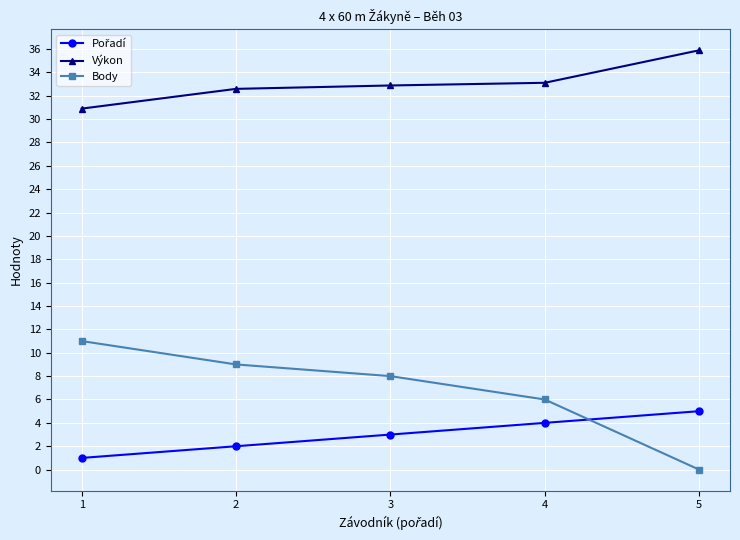

Which series has the largest total across all categories?

Výkon